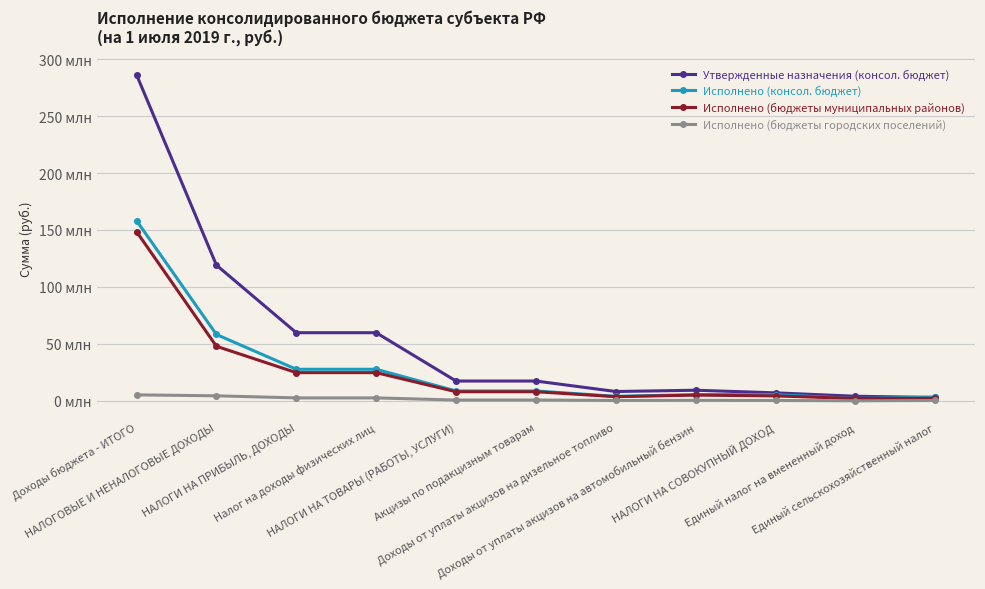

What is the value of the Исполнено (консол. бюджет) point at the 2nd from the left?

58228069.9